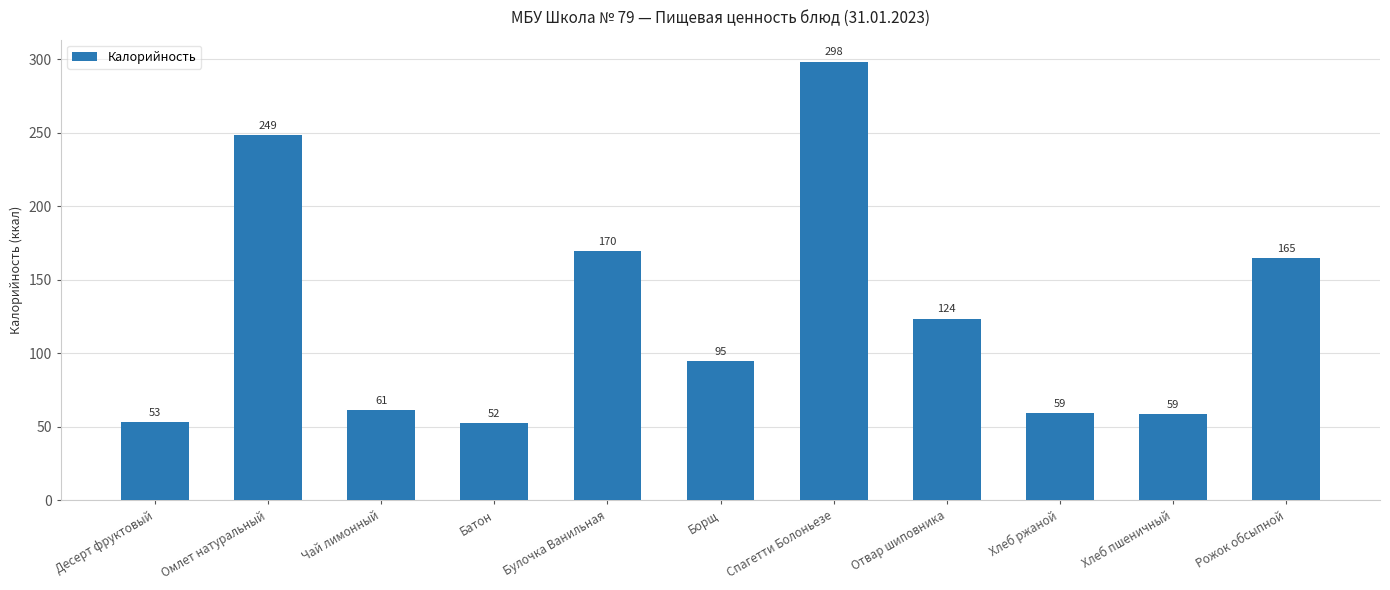

At which label is the value closest to 175?

Булочка Ванильная